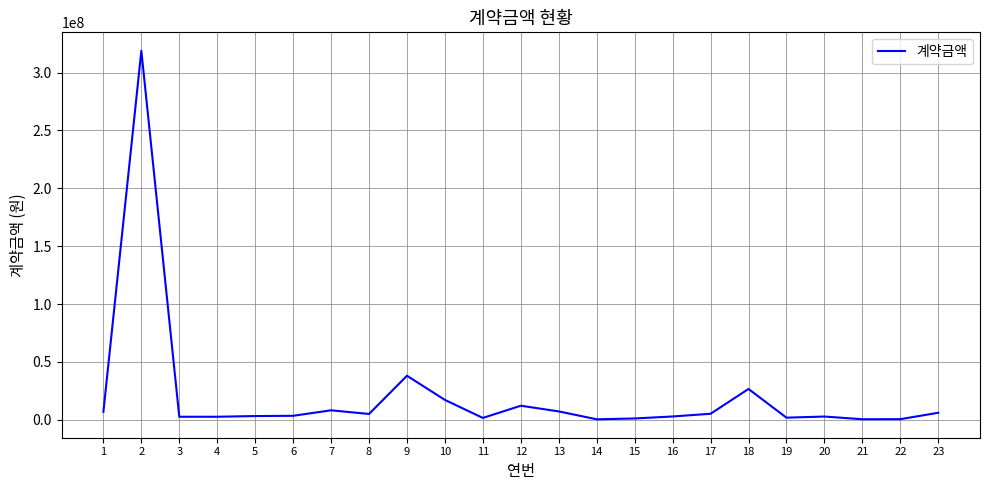

What is the difference between the maximum and minimum values?

318460450